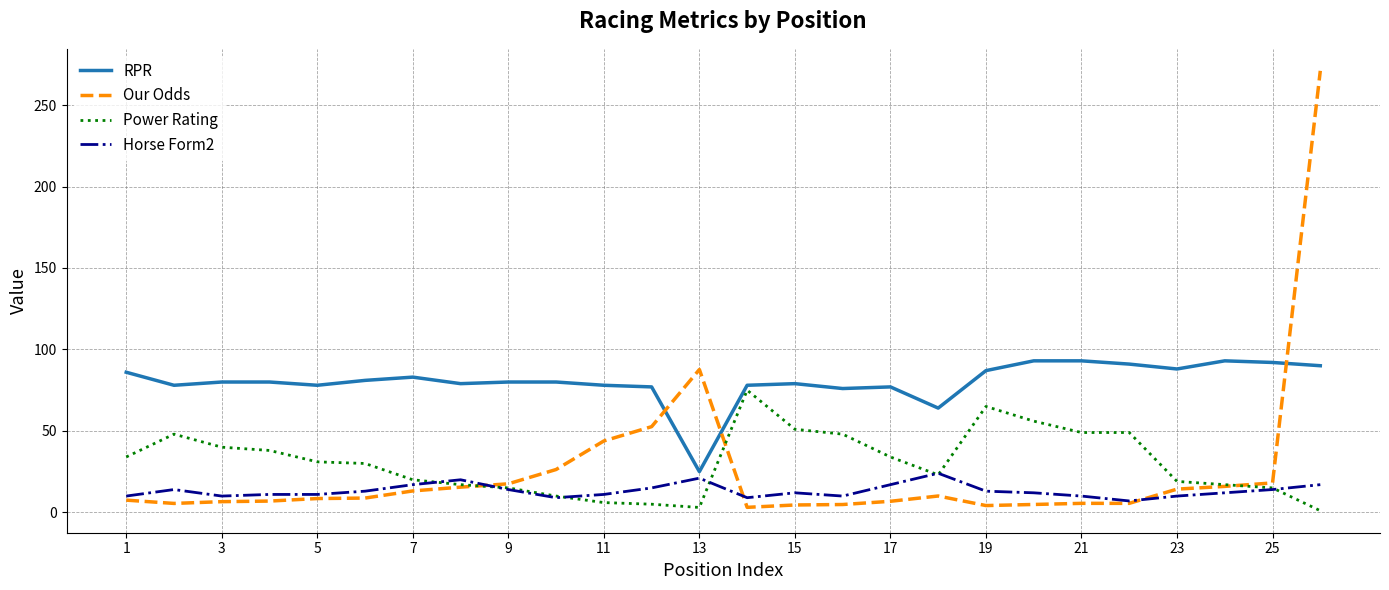

Which series has the widest spread of values?

Our Odds